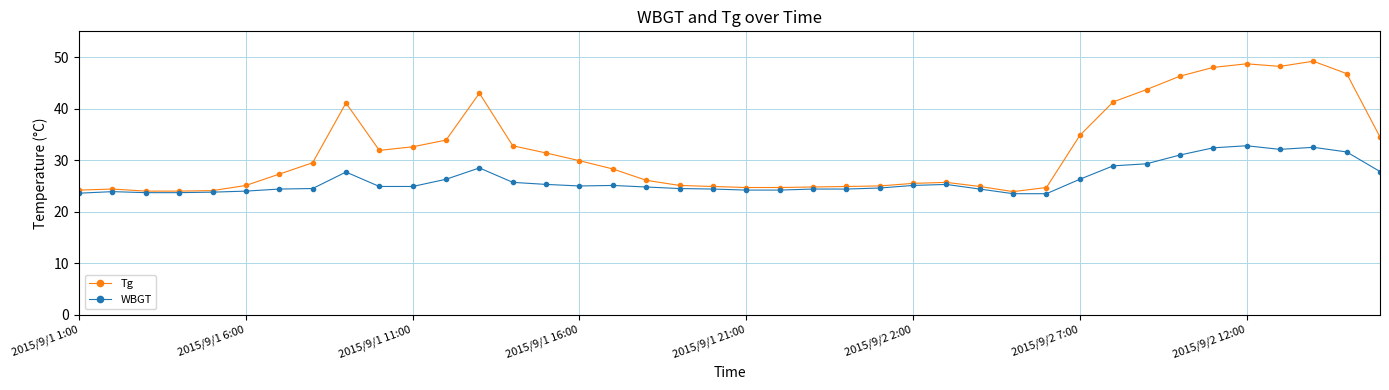

What is the value of the Tg point at the 6th from the left?

25.1